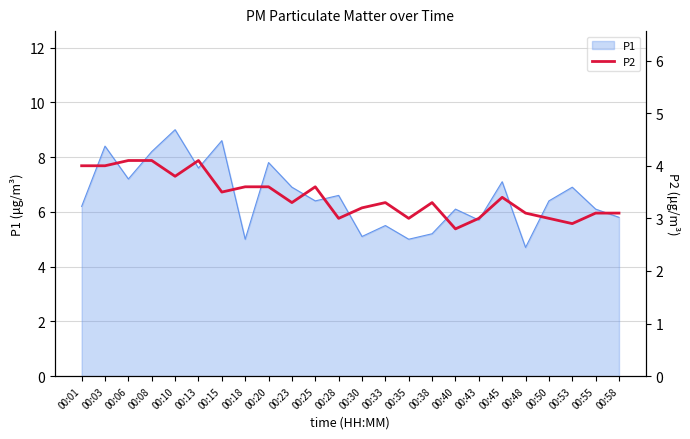

At which label is the value closest to 3?

00:28